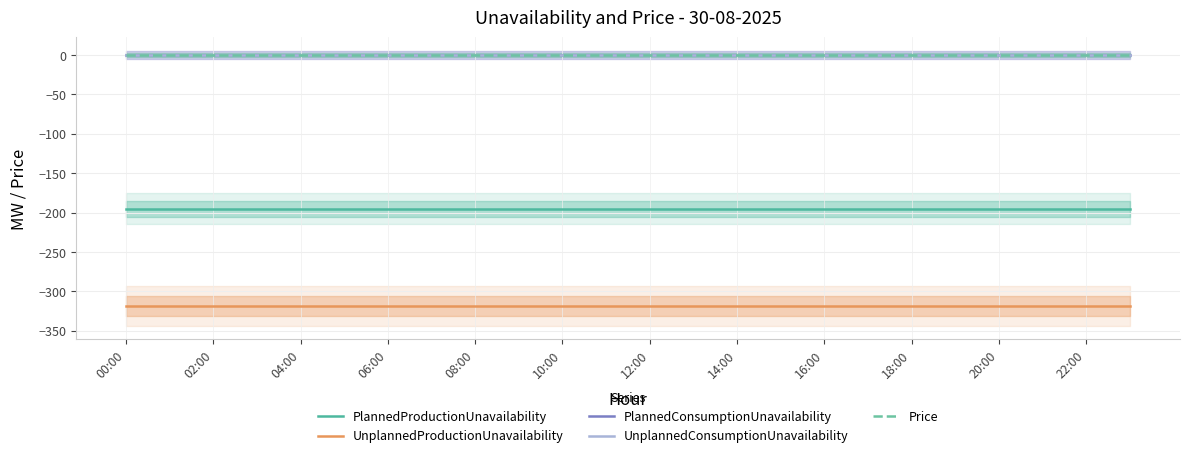

At which category is the sum across all series the highest?

00:00